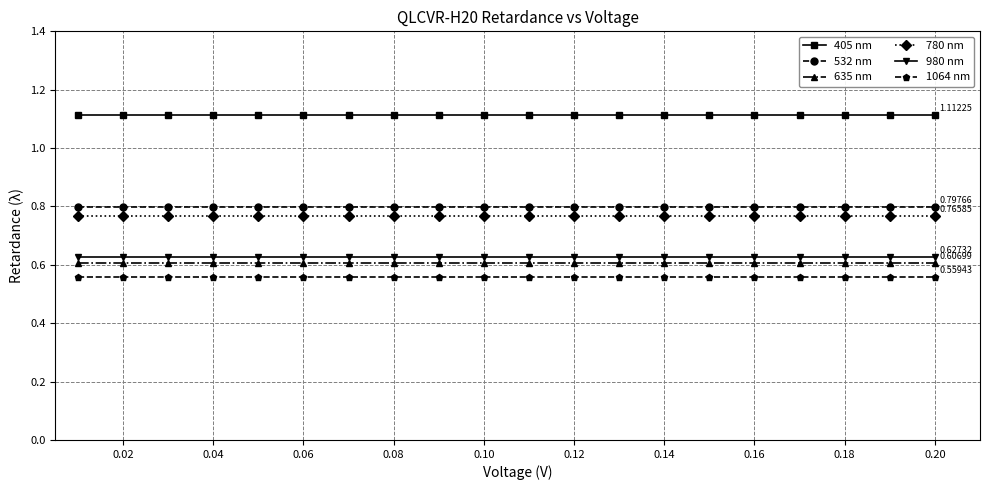

Is this an area chart (filled region under the line)?

No